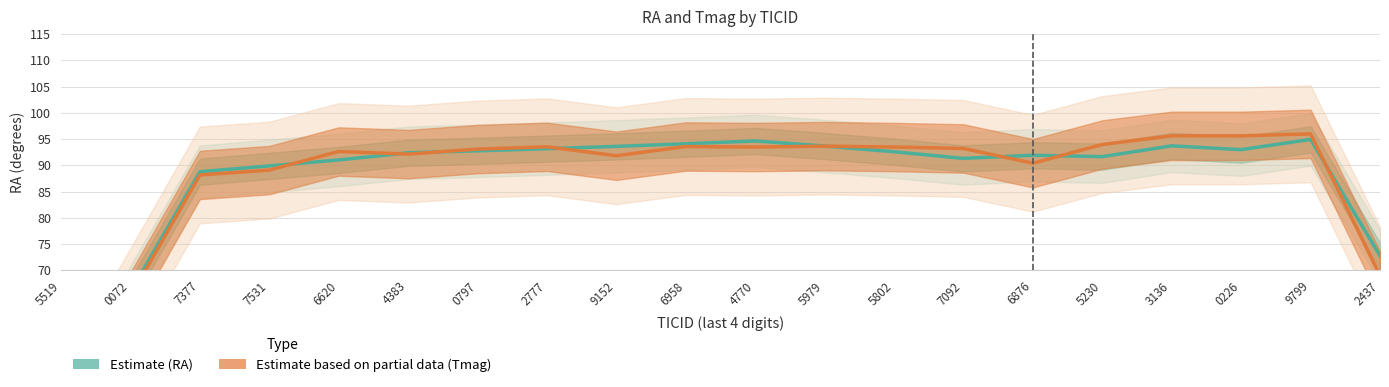

Where is the first local minimum for RA (Estimate)?

7092